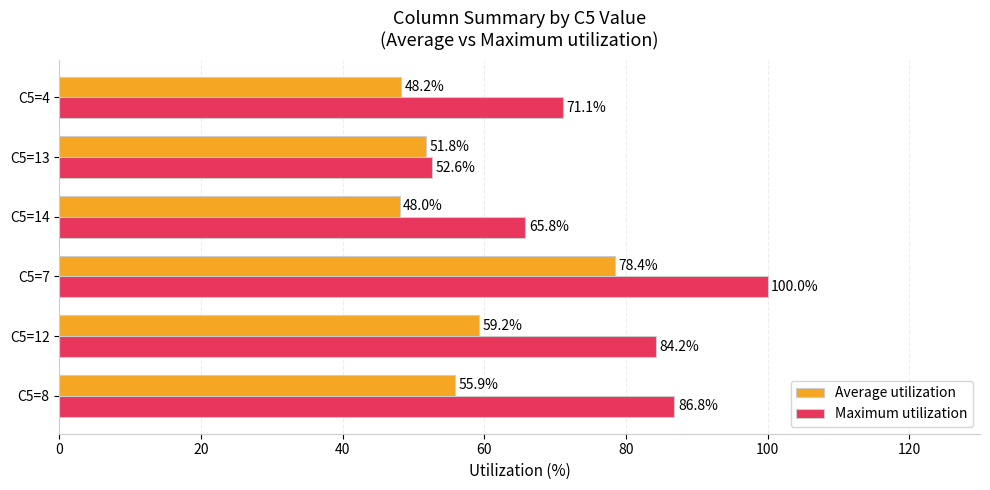

List the series in order of their overall mean, highest first.

Maximum utilization, Average utilization